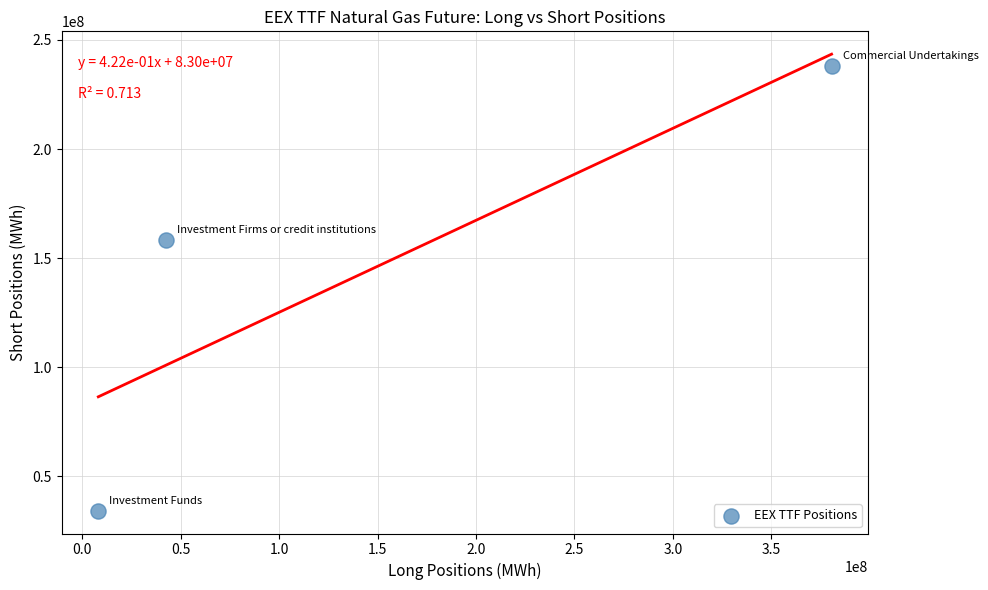

What Y value in the scatter plot is closest to 136232752?

158393902